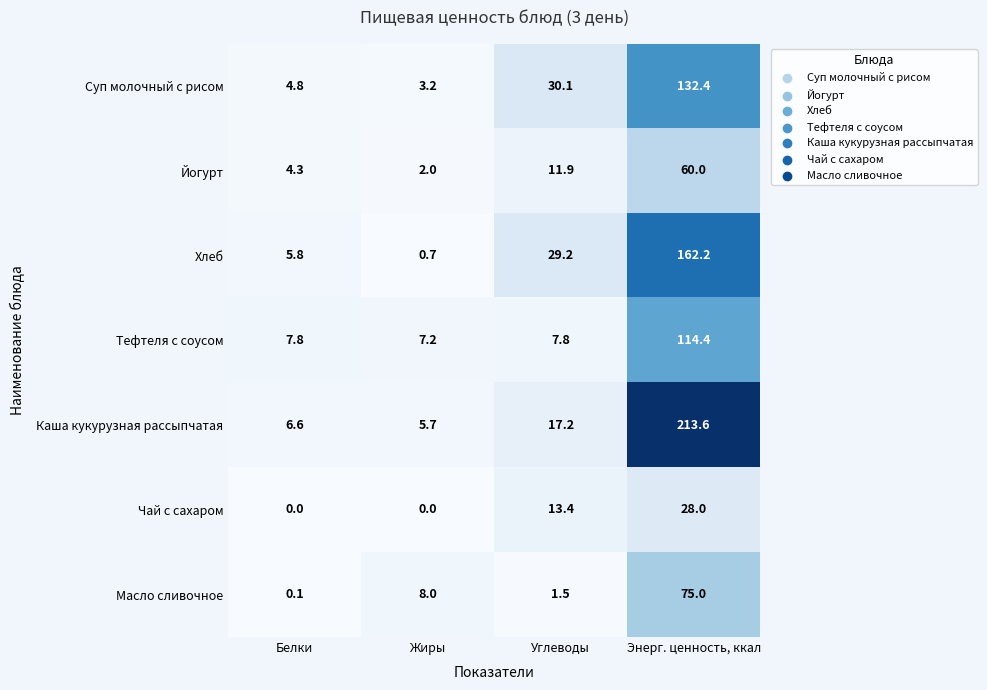

Which series changed the most between Белки and Углеводы?

Суп молочный с рисом